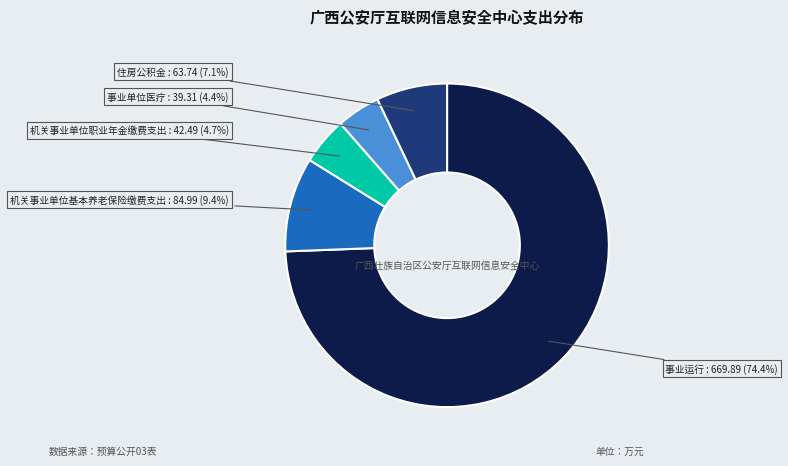

Is there any slice that represents more than half of the pie?

Yes